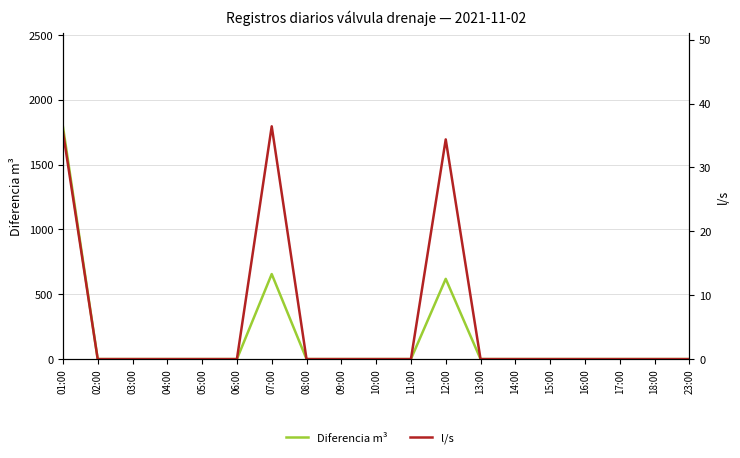

True or false: l/s and Diferencia m³ intersect in this chart.

False